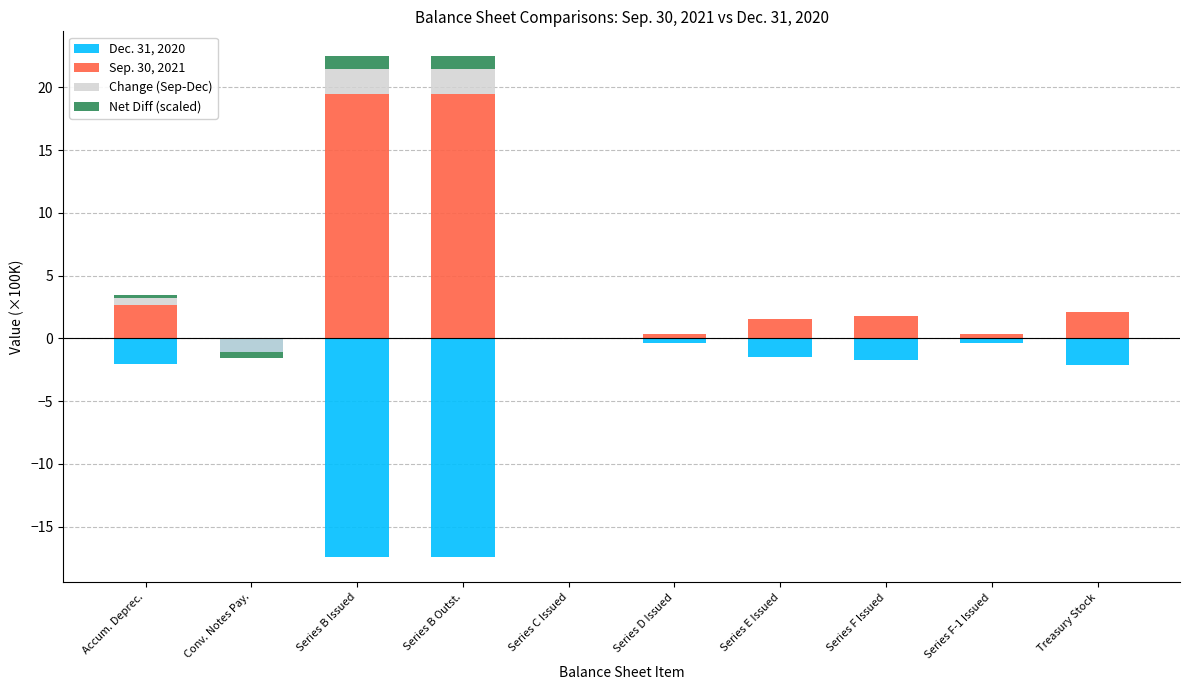

What is the maximum value for Net Diff (scaled)?

1.0